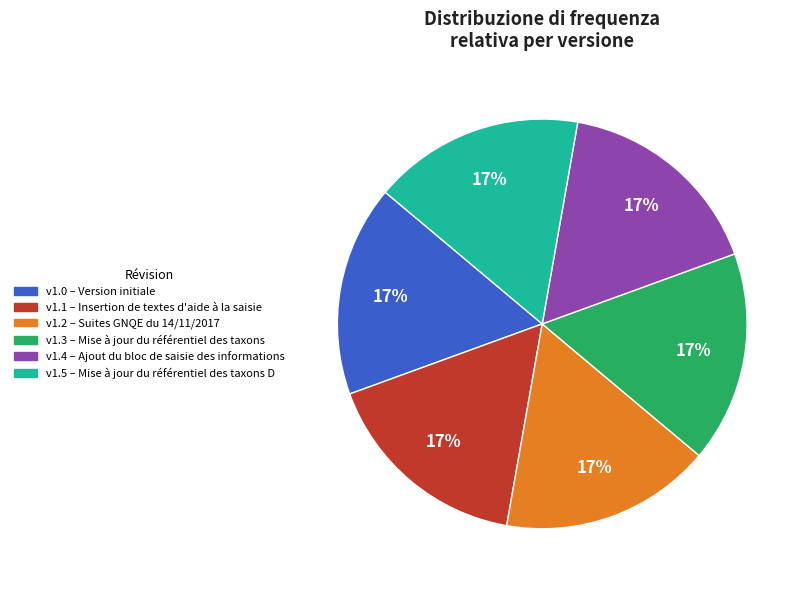

Does any single category account for the majority?

No